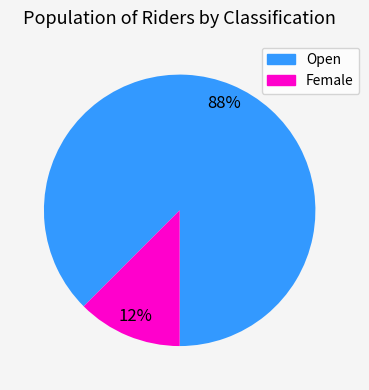

Combined, do Open and Female account for over 50%?

Yes